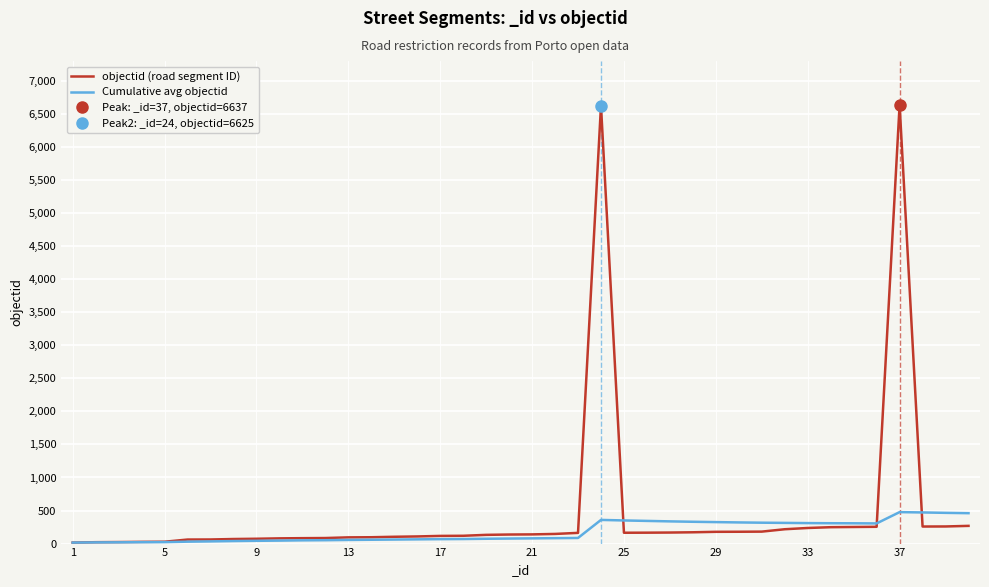

At which label does objectid (road segment ID) first exceed 139?

21